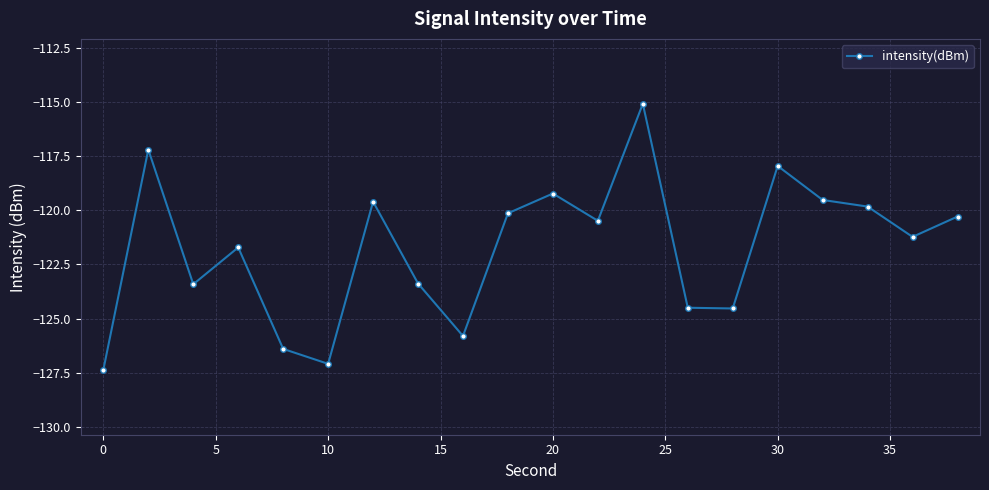

What is the value of the 19th point from the left?

-121.2